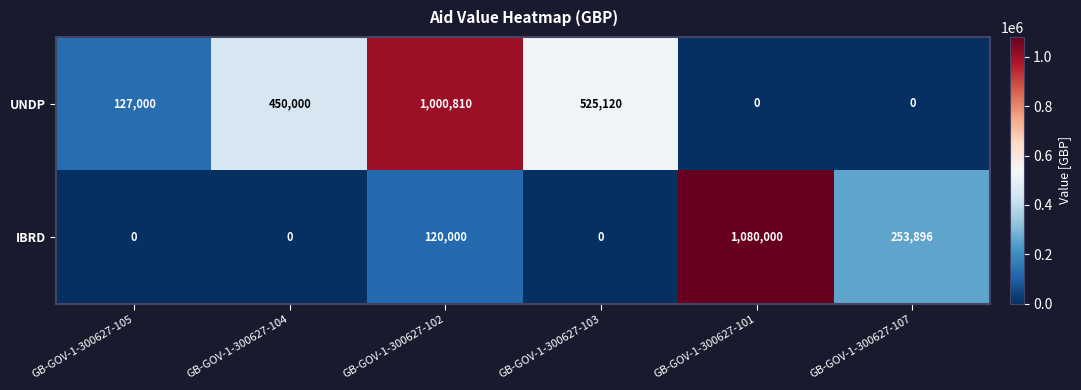

Which category has the highest value across all series?

GB-GOV-1-300627-101